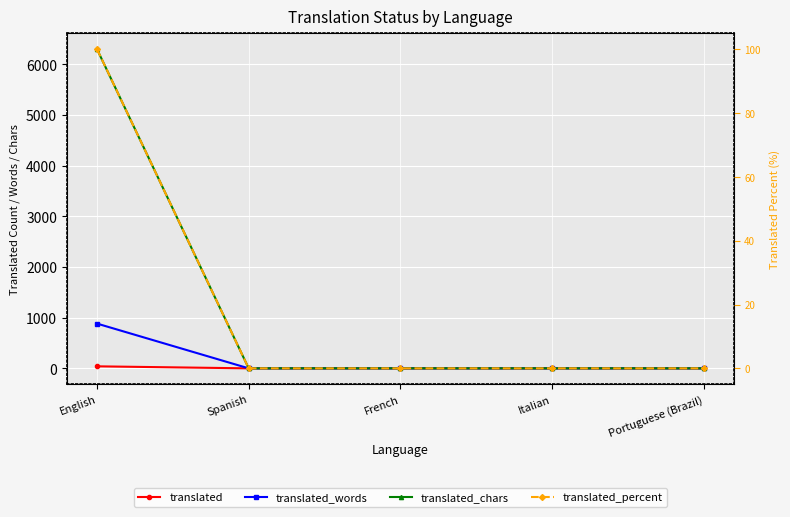

What is the difference between the translated values at English and Portuguese (Brazil)?

40